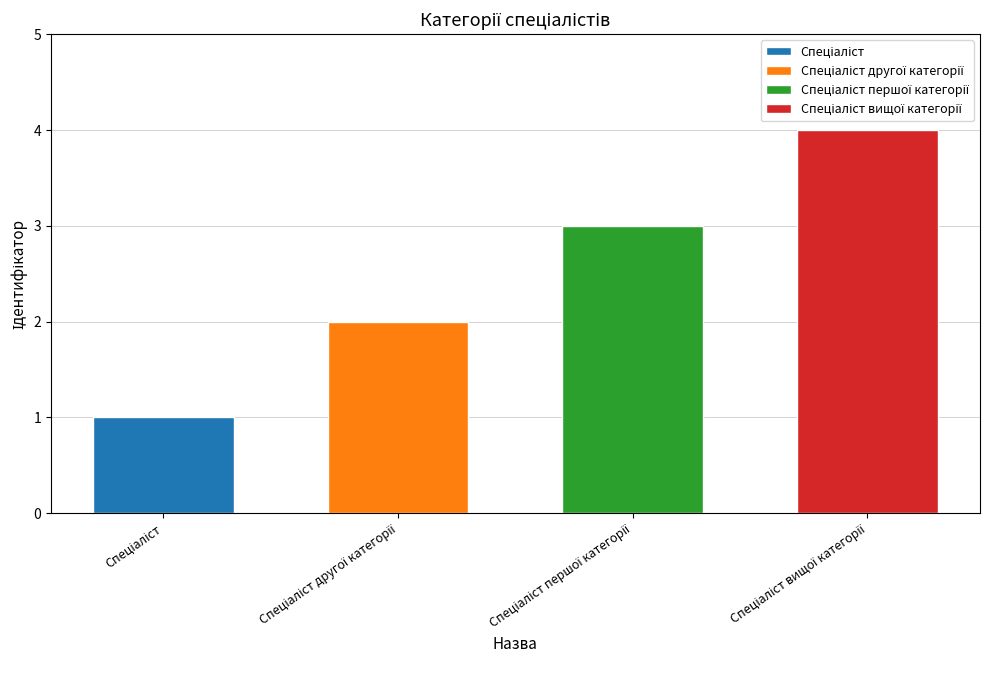

What is the difference between the values at Спеціаліст вищої категорії and Спеціаліст?

3